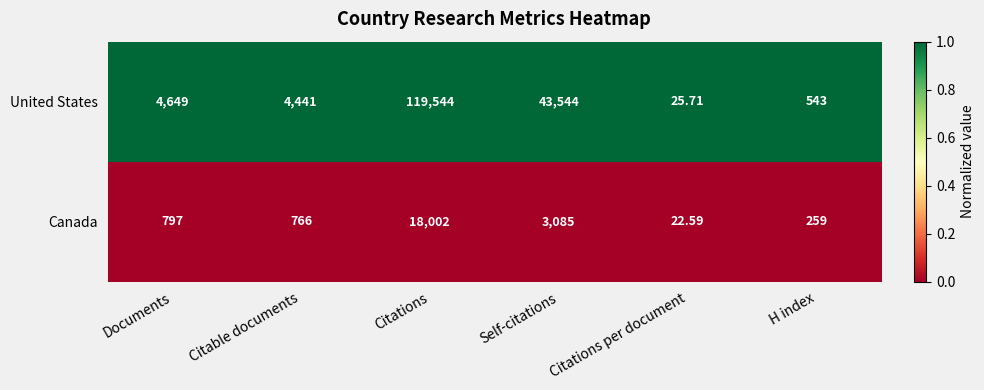

What is the greatest value displayed?

119544.0